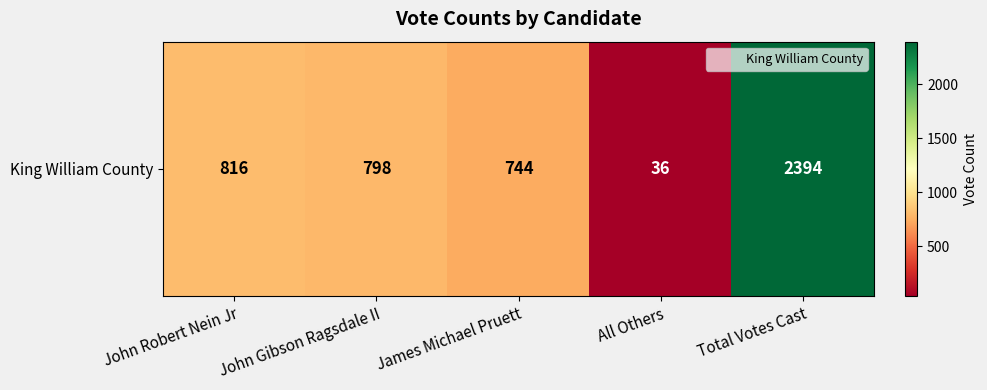

Read the value at James Michael Pruett, to the nearest 10.

740